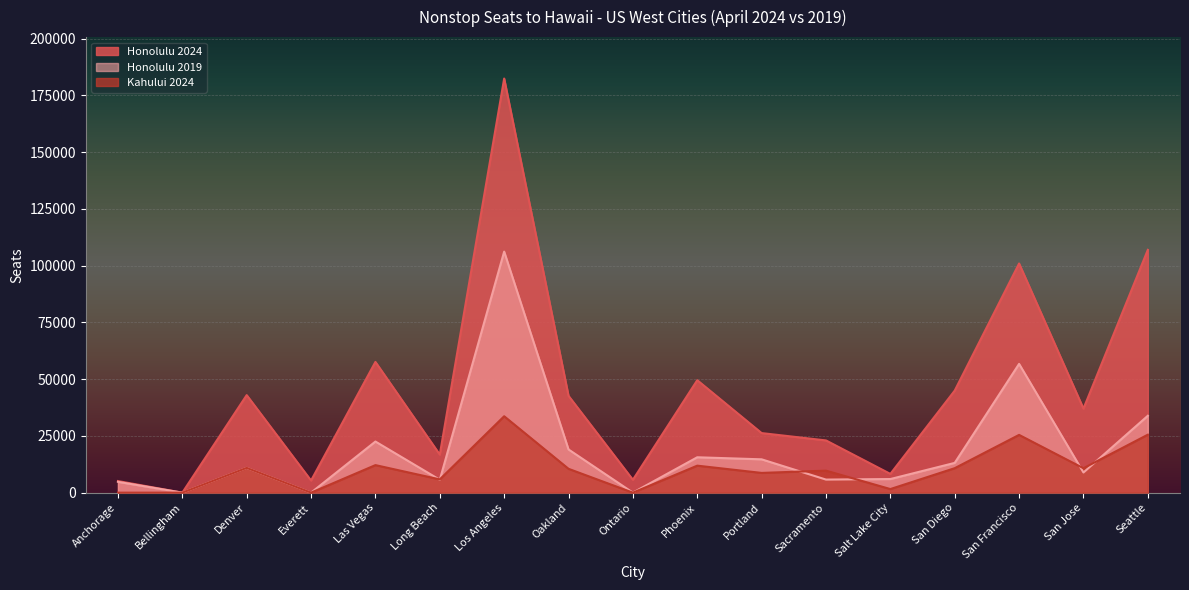

What is the label of the 5th point from the left?

Las Vegas